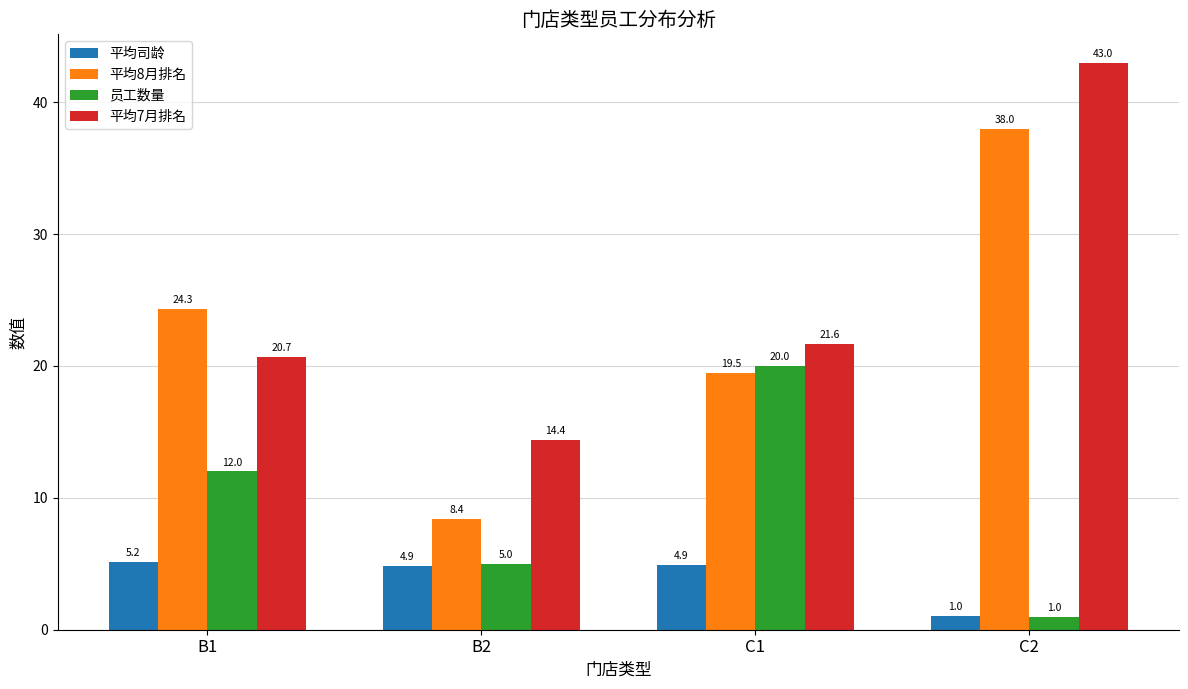

What is the total value across all series at C2?

83.0